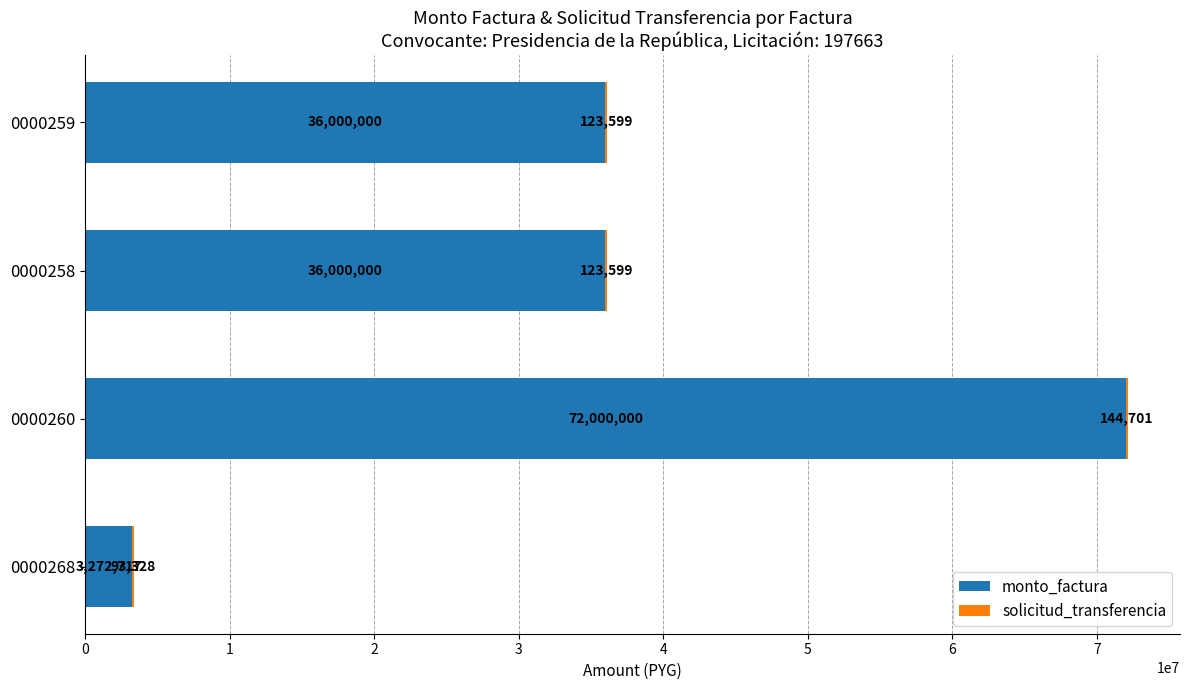

True or false: monto_factura has a value of 36000000 at 0000259.

True